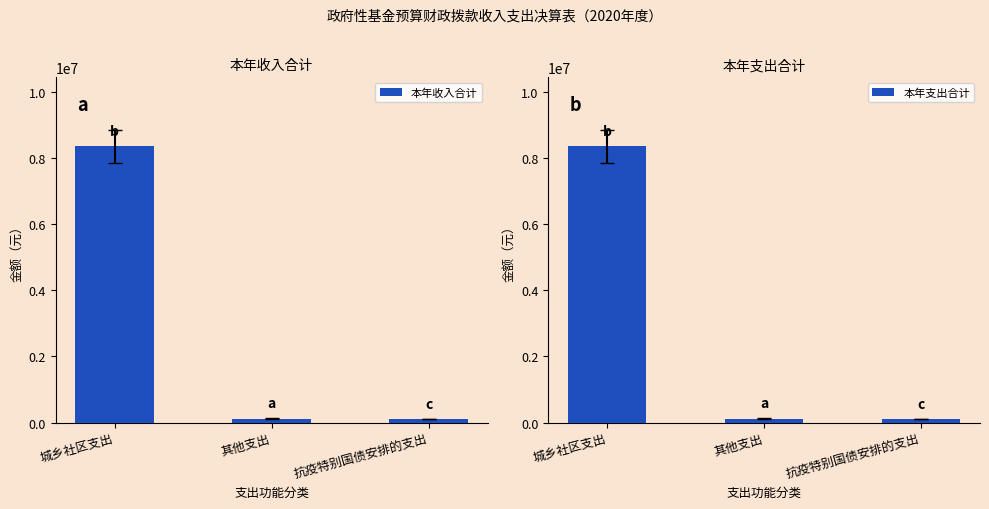

Which series changed the most between 城乡社区支出 and 抗疫特别国债安排的支出?

本年收入合计